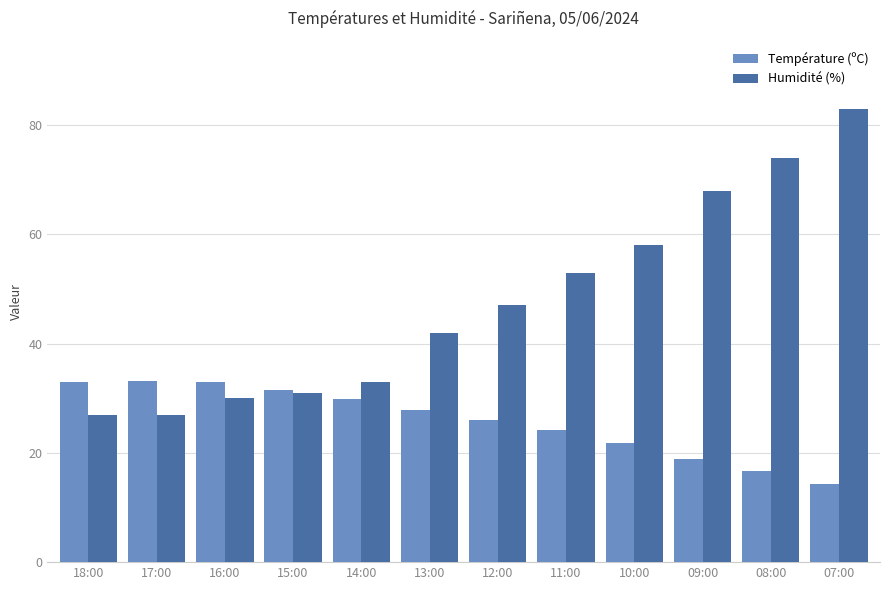

Does the chart contain any negative values?

No